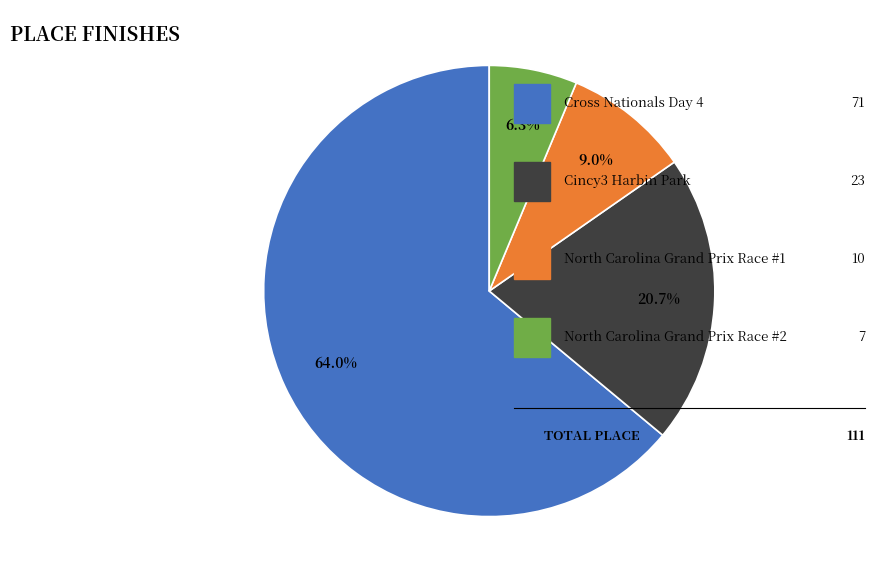

Is there any slice that represents more than half of the pie?

Yes